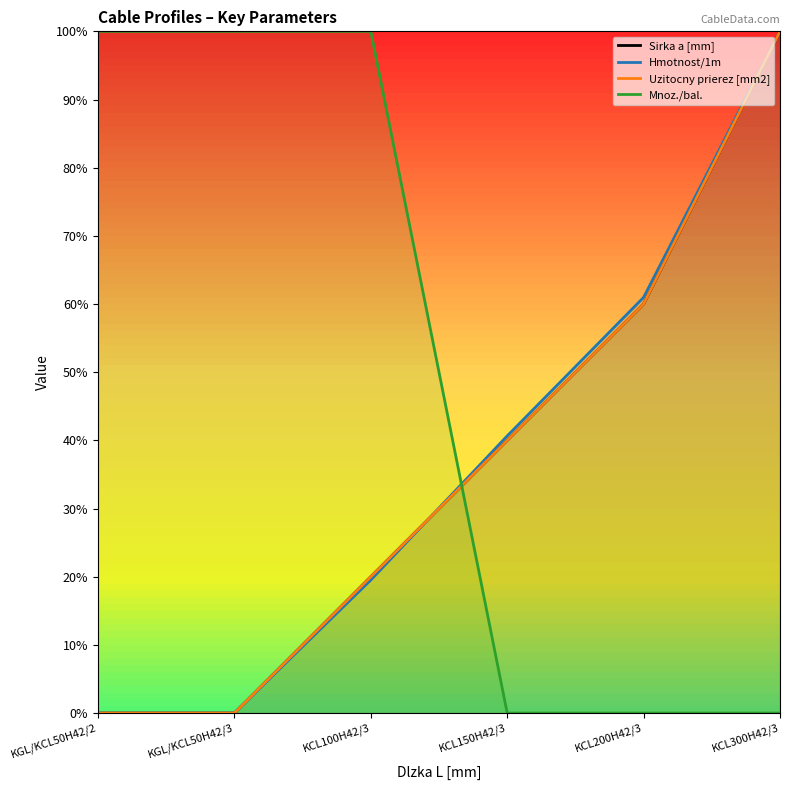

What is the label of the 5th point from the left?

KCL200H42/3